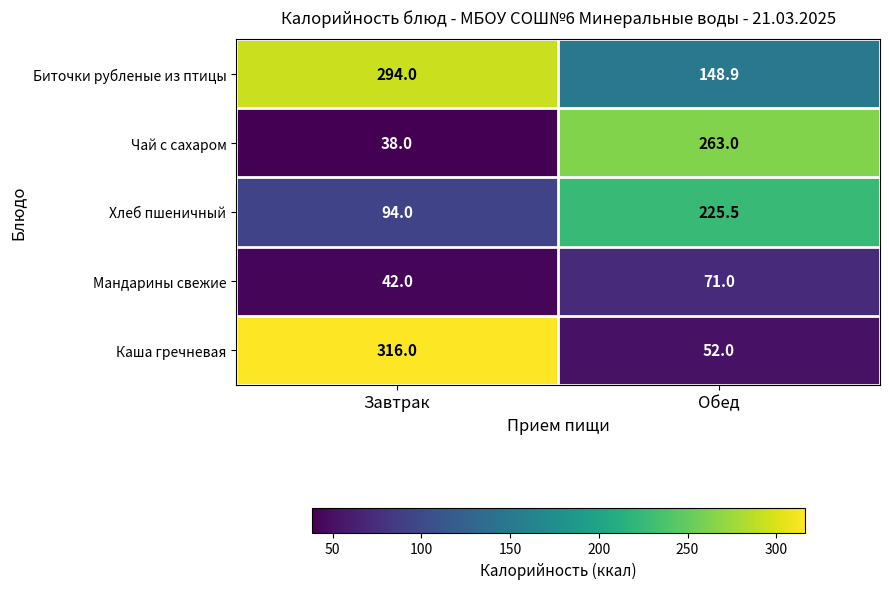

At how many categories does at least one series exceed 80?

2